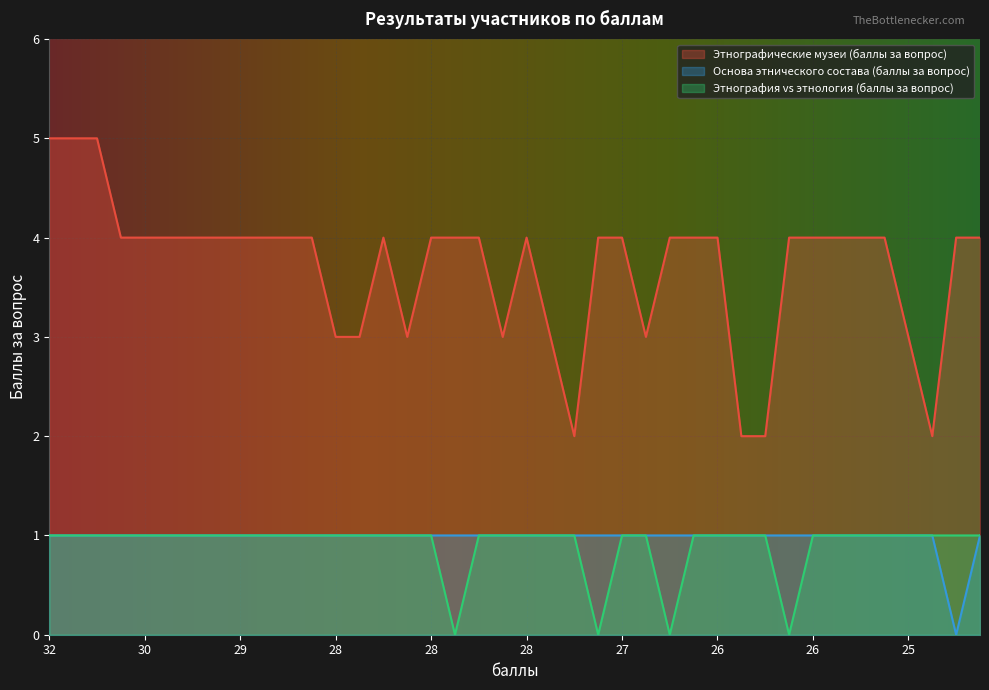

Reading left to right, what are all the values shown in this chart?

Этнографические музеи (баллы за вопрос): 5	5	5	4	4	4	4	4	4	4	4	4	3	3	4	3	4	4	4	3	4	3	2	4	4	3	4	4	4	2	2	4	4	4	4	4	3	2	4	4
Основа этнического состава (баллы за вопрос): 1	1	1	1	1	1	1	1	1	1	1	1	1	1	1	1	1	1	1	1	1	1	1	1	1	1	1	1	1	1	1	1	1	1	1	1	1	1	0	1
Этнография vs этнология (баллы за вопрос): 1	1	1	1	1	1	1	1	1	1	1	1	1	1	1	1	1	0	1	1	1	1	1	0	1	1	0	1	1	1	1	0	1	1	1	1	1	1	1	1